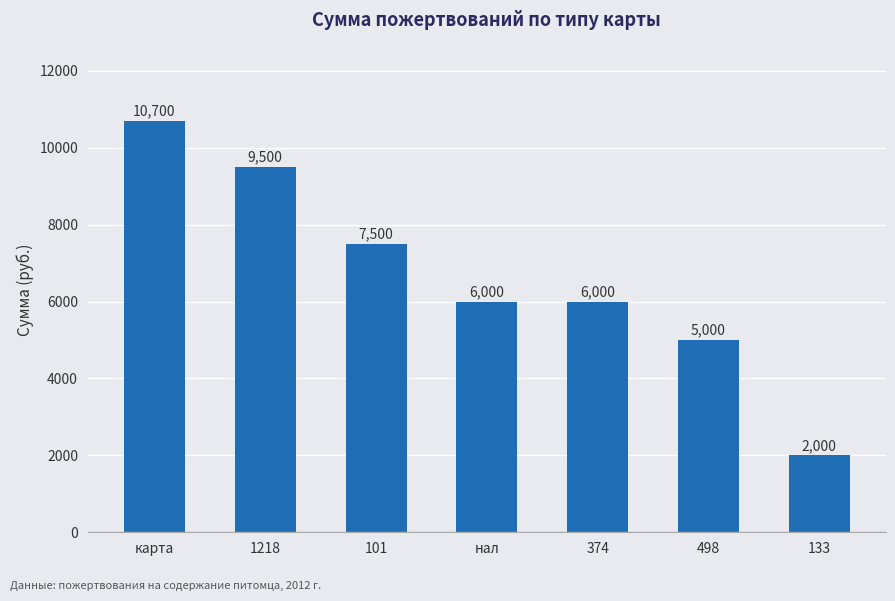

Which category has the highest value across all series?

карта